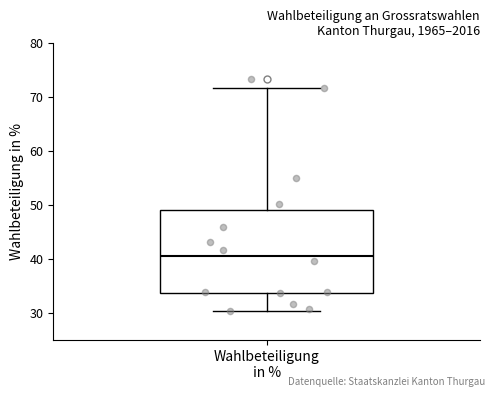

Read this box plot against the y-axis: the position of the median line, the range covered by the box, and the ends of both whiskers. The values are not printed on the chart, so give them approximately, as read against the axis.

median 41, box 34 to 49, whiskers 30 to 72